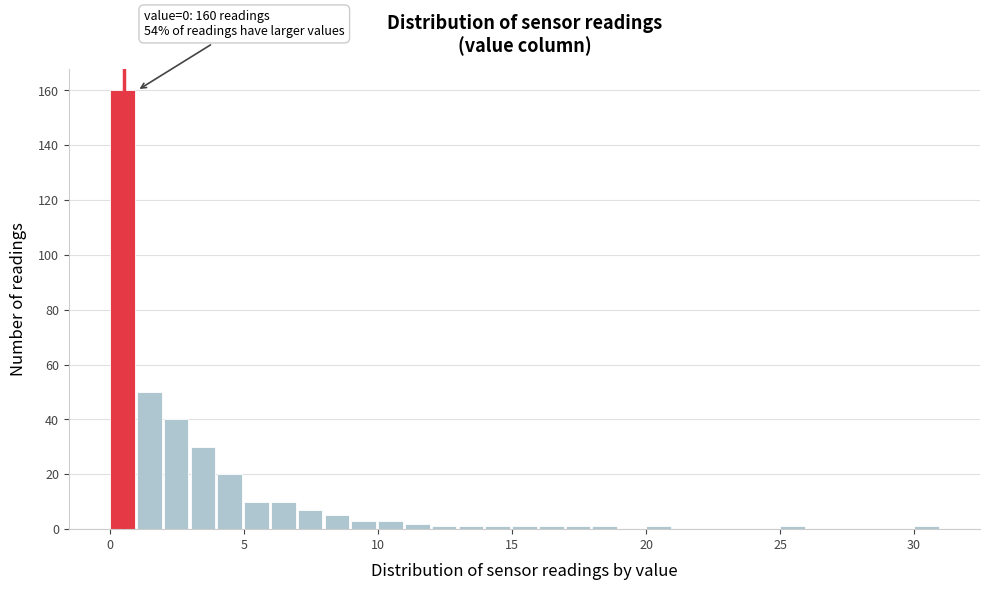

Read against the x-axis, roughly where is the centre of the tallest bar?

0.5